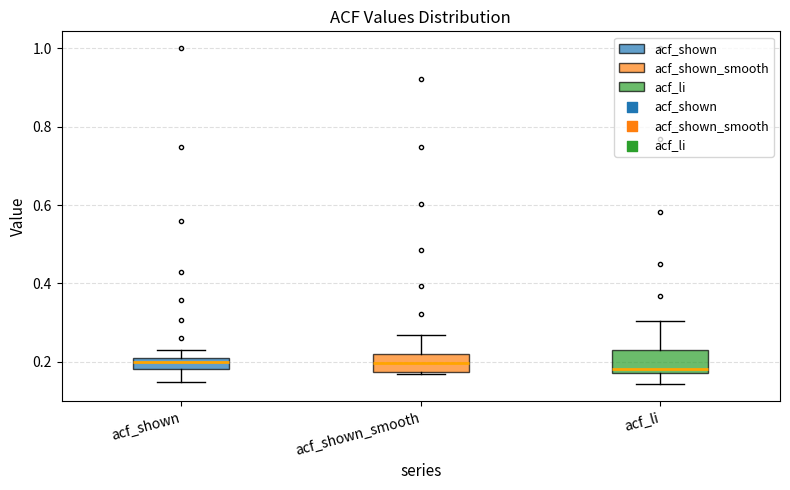

Where does the median line of the box for acf_shown_smooth sit on the y-axis? The values are not printed on the chart, so give them approximately, as read against the axis.

0.20